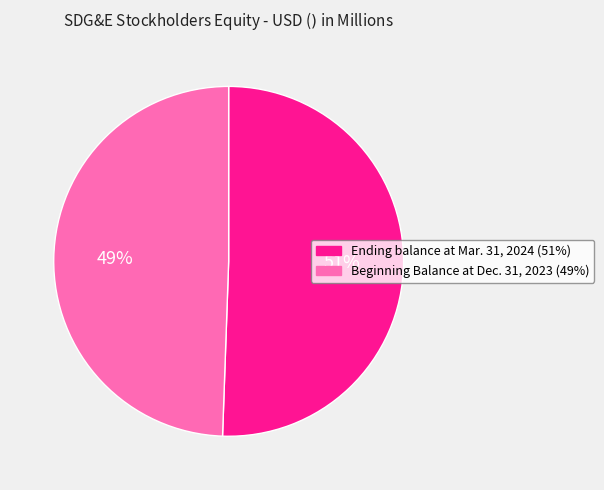

True or false: Beginning Balance at Dec. 31, 2023 accounts for 43% of the total.

False